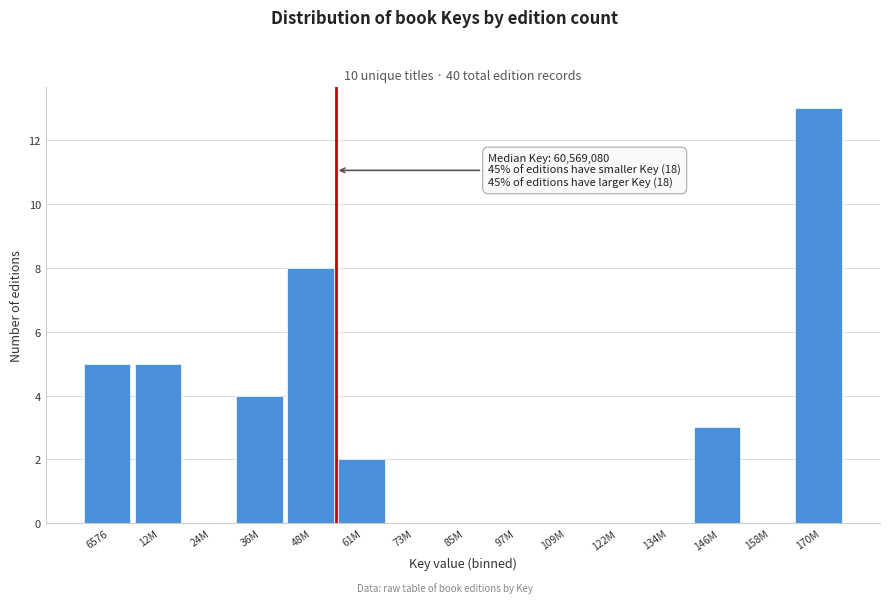

Reading right to left, list all the values displayed in this chart.

170M=13	158M=0	146M=3	134M=0	122M=0	109M=0	97M=0	85M=0	73M=0	61M=2	48M=8	36M=4	24M=0	12M=5	6576=5